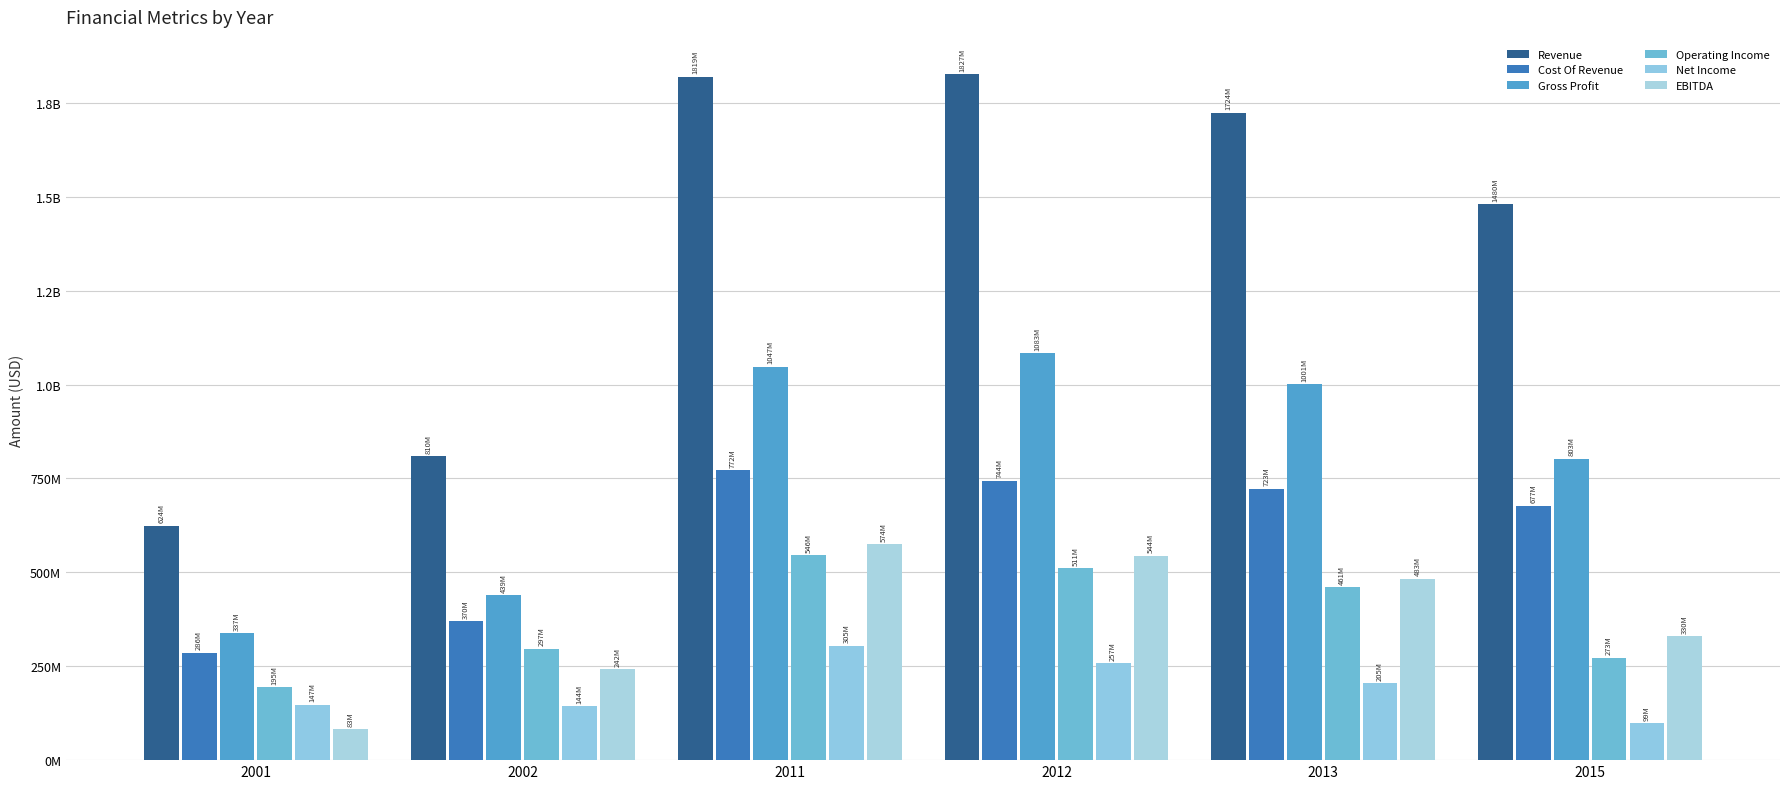

Which series has the largest total across all categories?

Revenue